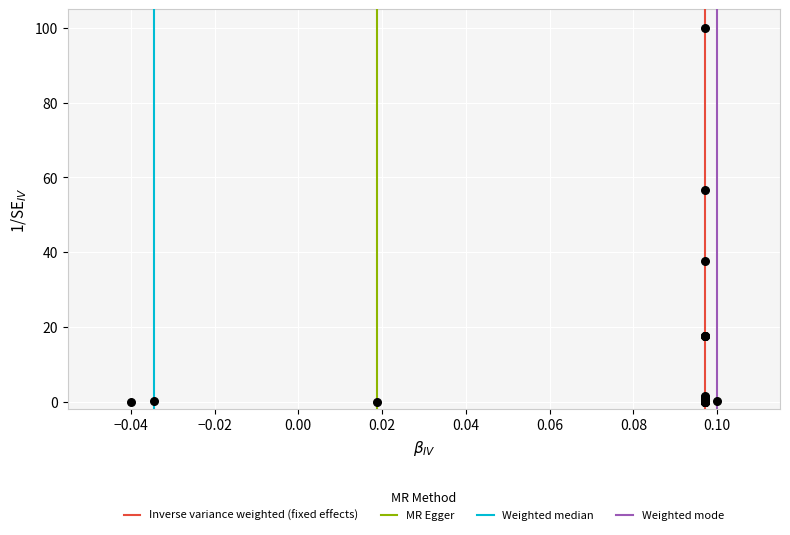

What Y value in the scatter plot is closest to 50?

56.7